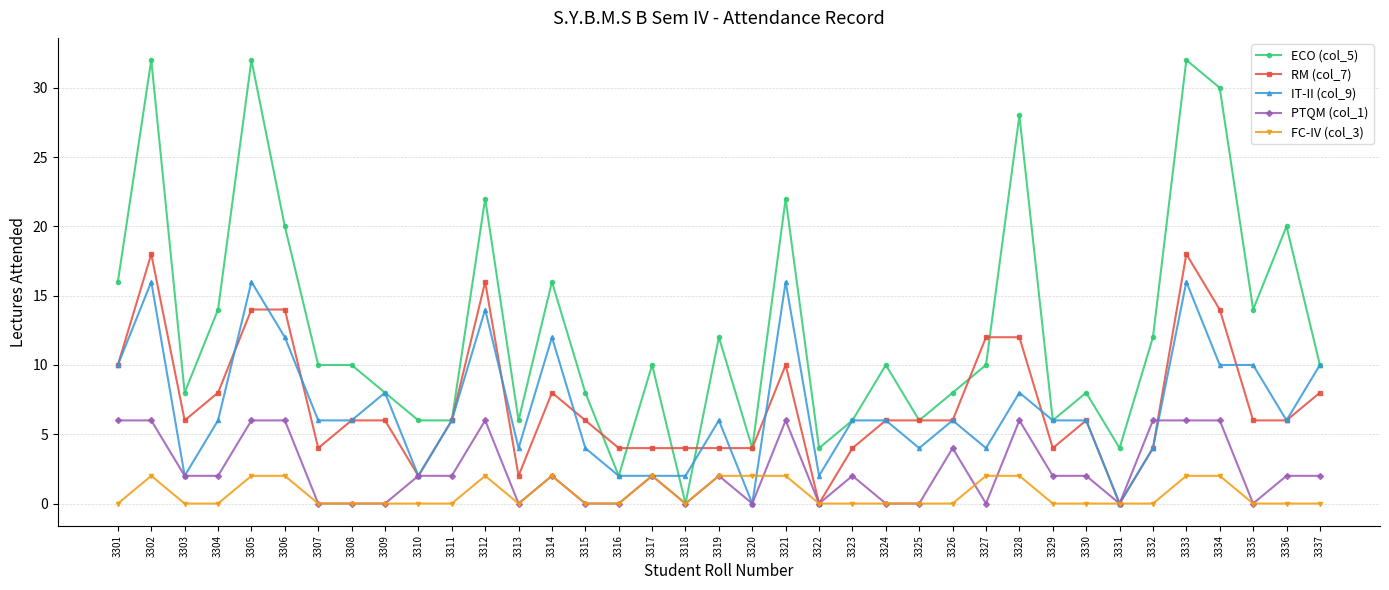

What is the difference between the highest and lowest values at 3335?

14